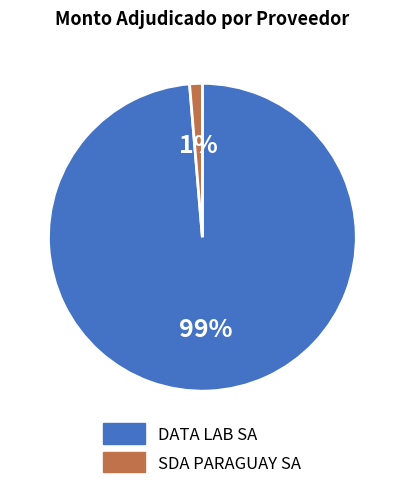

Rank the categories by value from highest to lowest.

DATA LAB SA, SDA PARAGUAY SA